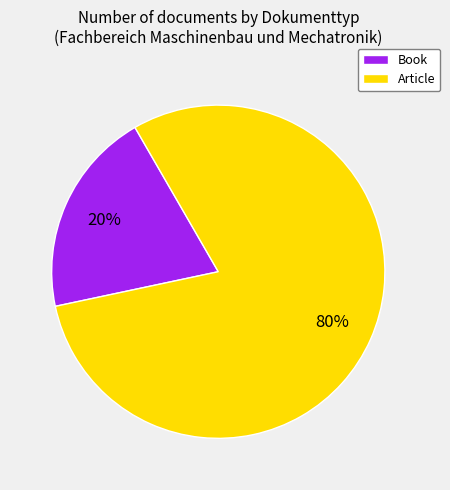

Rank the categories by value from lowest to highest.

Book, Article